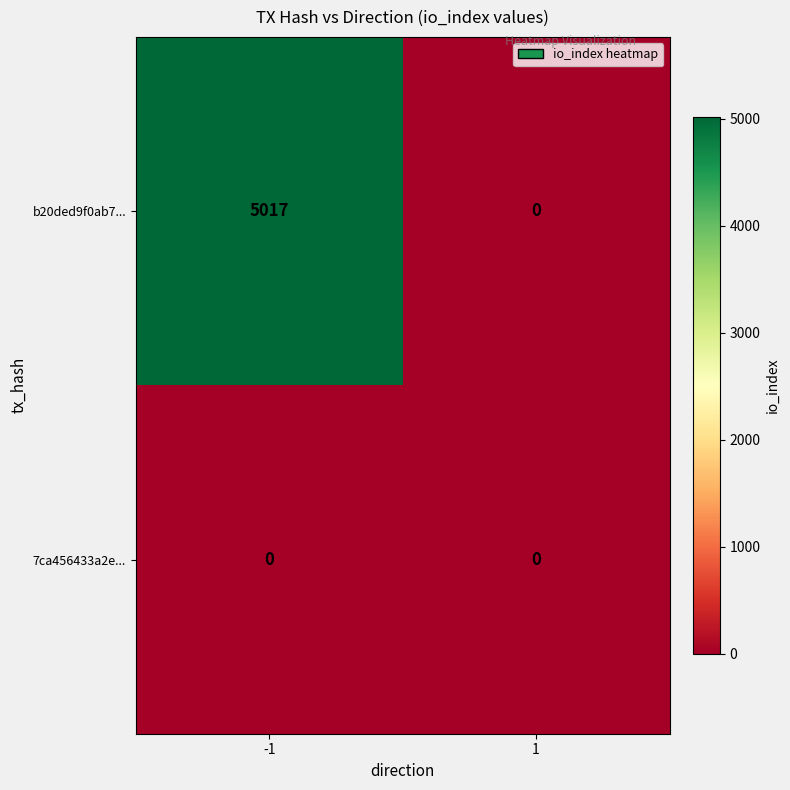

What value does the b20ded9f0ab7... series have at -1?

5017